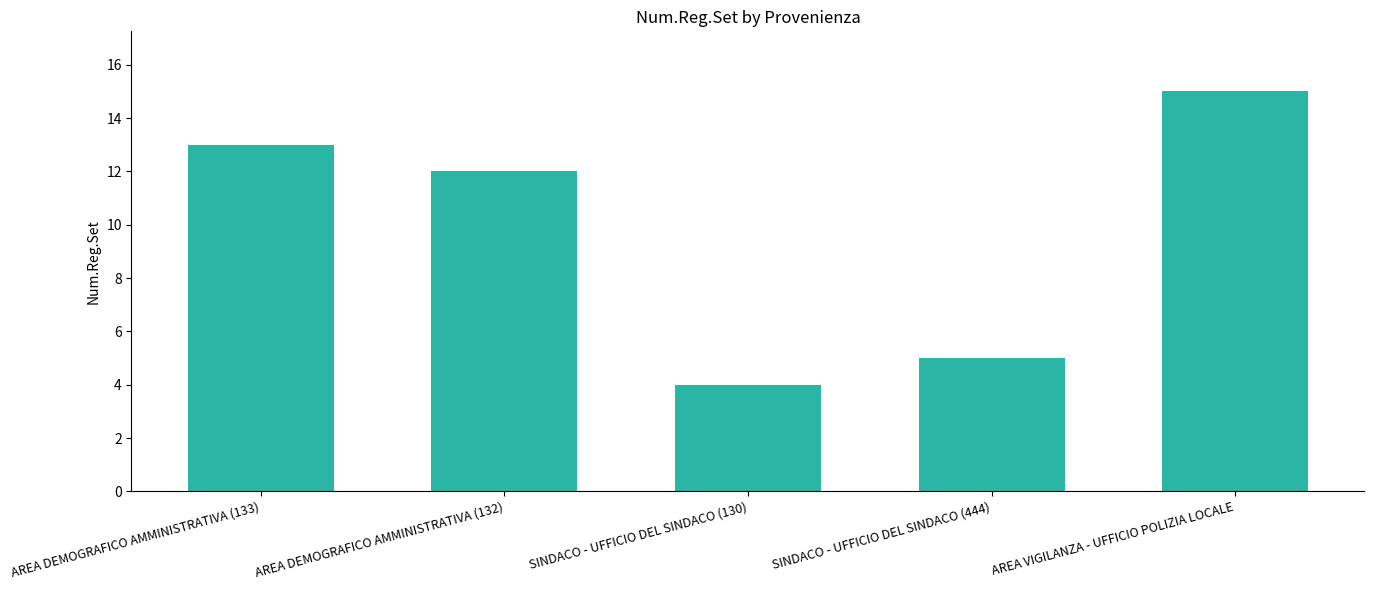

Which has a higher value, SINDACO - UFFICIO DEL SINDACO (444) or AREA VIGILANZA - UFFICIO POLIZIA LOCALE?

AREA VIGILANZA - UFFICIO POLIZIA LOCALE